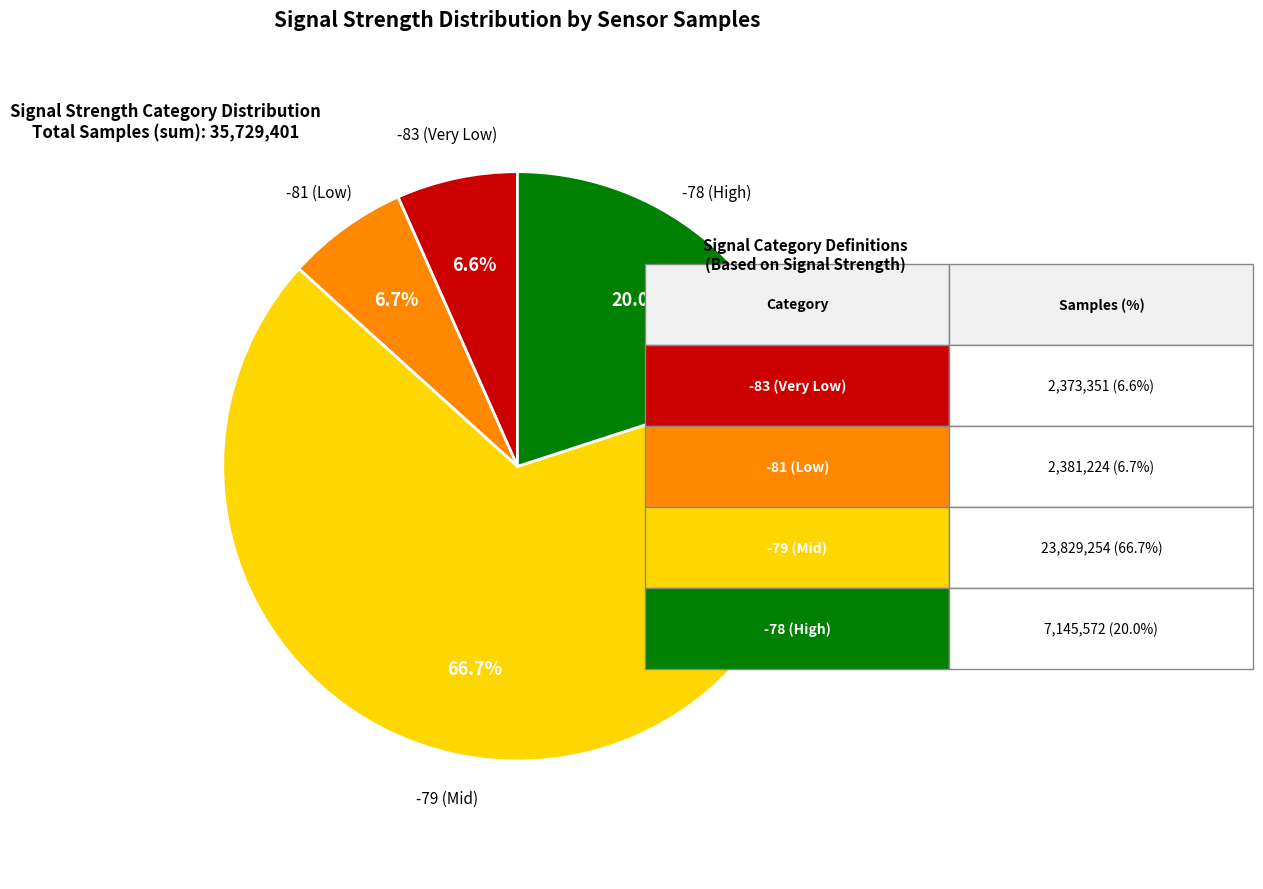

Does any single category account for the majority?

Yes